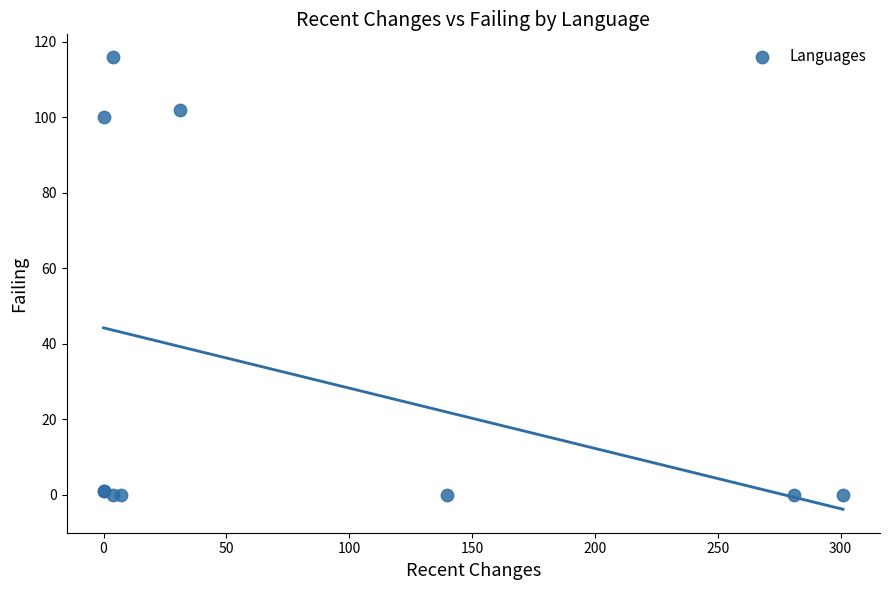

What Y value in the scatter plot is closest to 58?

100